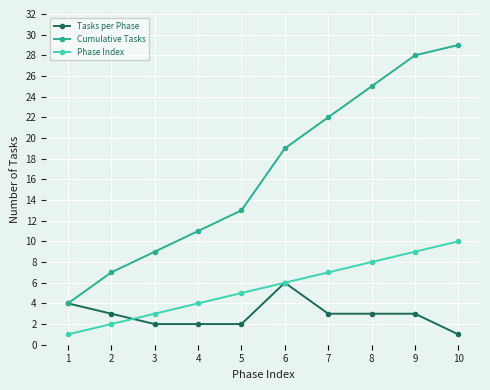

True or false: Cumulative Tasks has a value of 4 at 4.

False